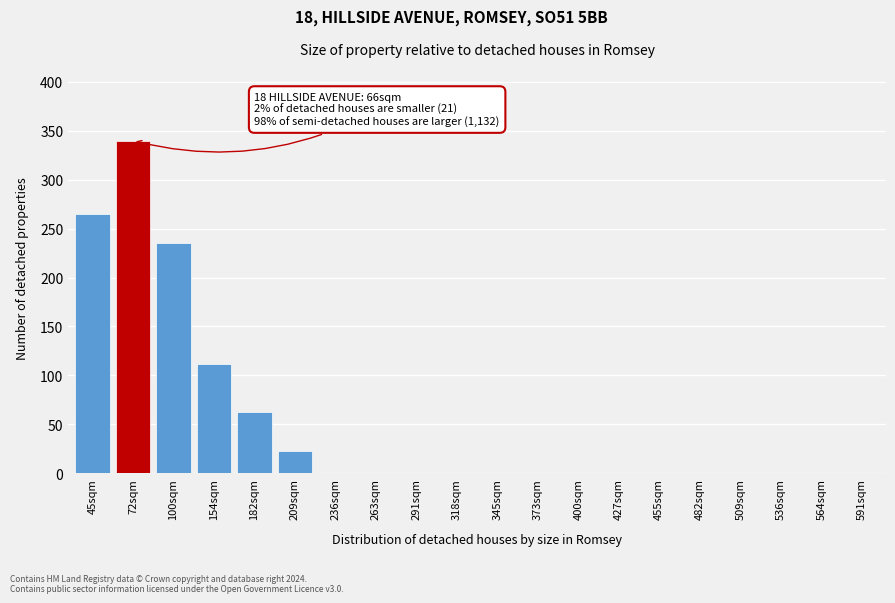

Reading left to right, what are all the values shown in this chart?

45sqm=265	72sqm=340	100sqm=235	154sqm=112	182sqm=63	209sqm=23	236sqm=0	263sqm=0	291sqm=0	318sqm=0	345sqm=0	373sqm=0	400sqm=0	427sqm=0	455sqm=0	482sqm=0	509sqm=0	536sqm=0	564sqm=0	591sqm=0